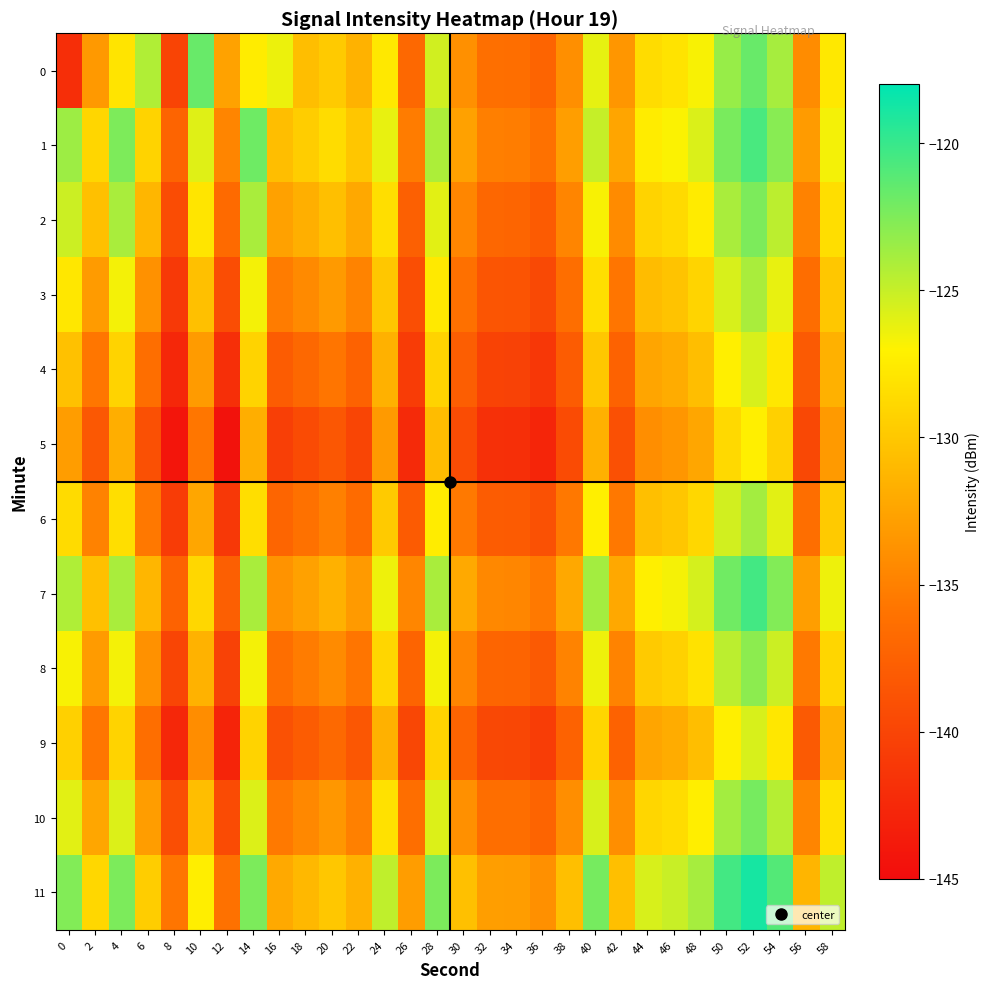

What is the difference between the highest and lowest values at 56?

8.4